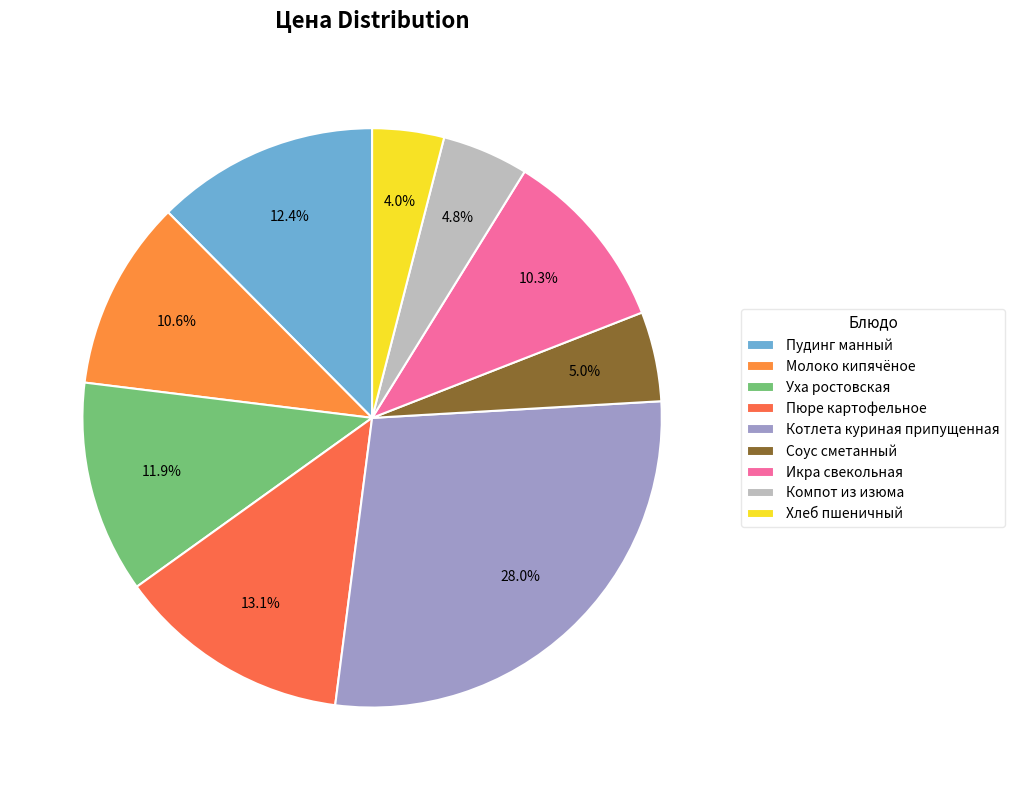

Count the number of slices in the pie.

9